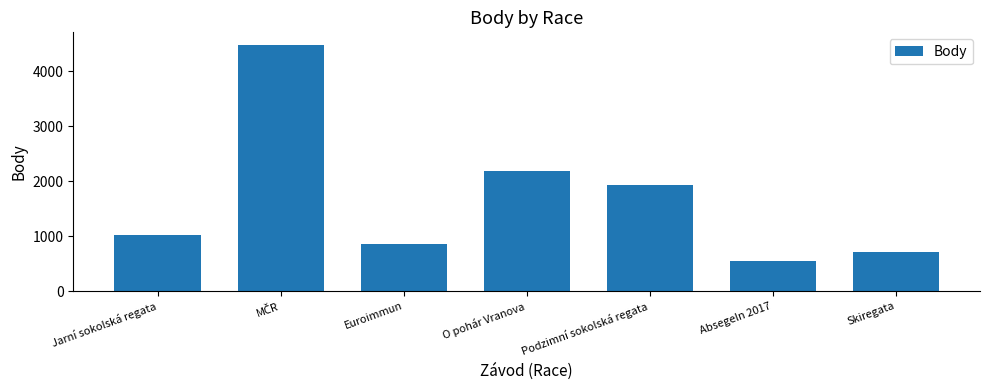

What is the sum of the values at O pohár Vranova and Skiregata?

2886